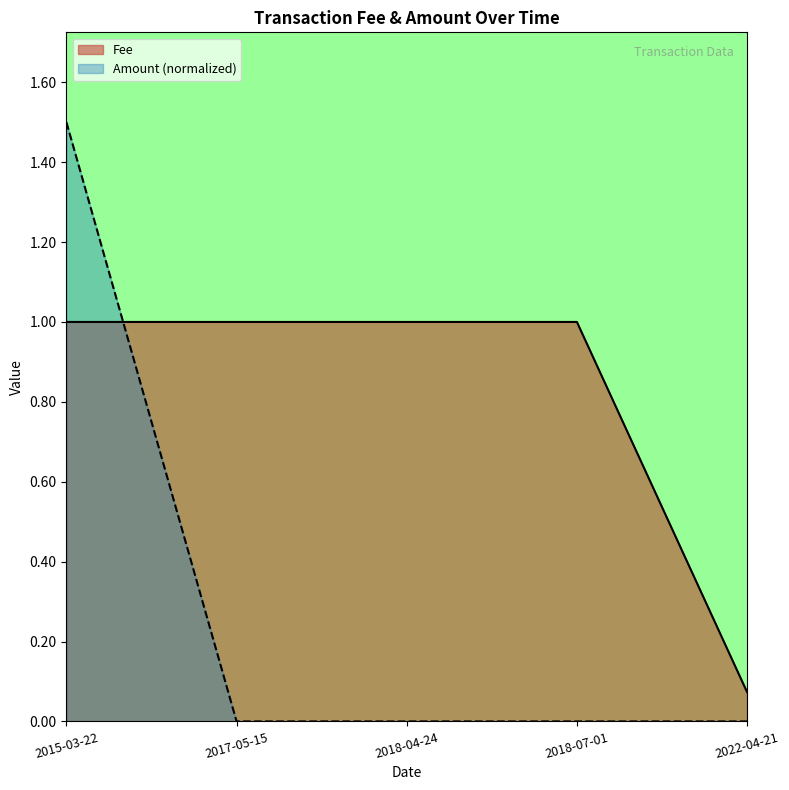

Which label corresponds to the largest value in the chart?

2015-03-22